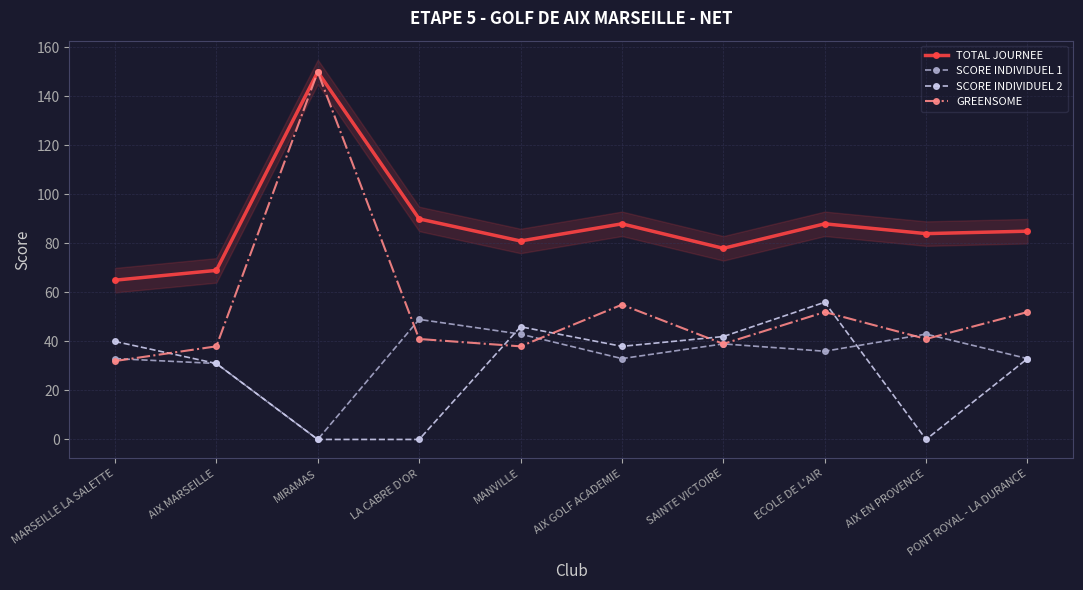

List the labels in order of TOTAL JOURNEE value, smallest first.

MARSEILLE LA SALETTE, AIX MARSEILLE, SAINTE VICTOIRE, MANVILLE, AIX EN PROVENCE, PONT ROYAL - LA DURANCE, AIX GOLF ACADEMIE, ECOLE DE L'AIR, LA CABRE D'OR, MIRAMAS